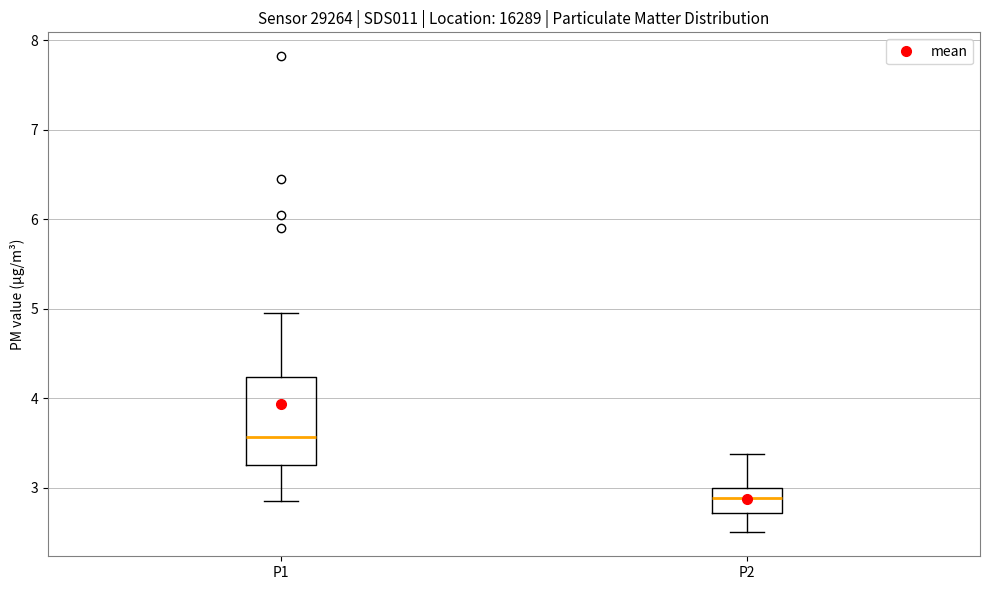

Reading left to right, transcribe this box plot: for each box, give where its median line is, the range the box spans, and where its two whiskers end, as read against the y-axis. The values are not printed on the chart, so give them approximately, as read against the axis.

P1: median 3.6, box 3.3 to 4.2, whiskers 2.9 to 5.0
P2: median 2.9, box 2.7 to 3.0, whiskers 2.5 to 3.4